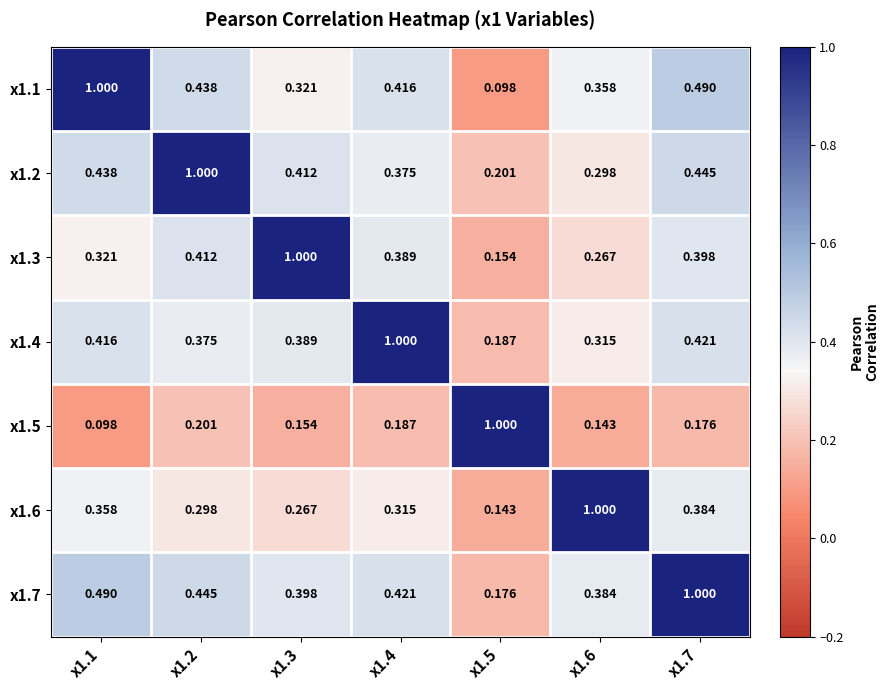

Is the value of x1.5 at x1.3 greater than the value of x1.1 at x1.5?

Yes